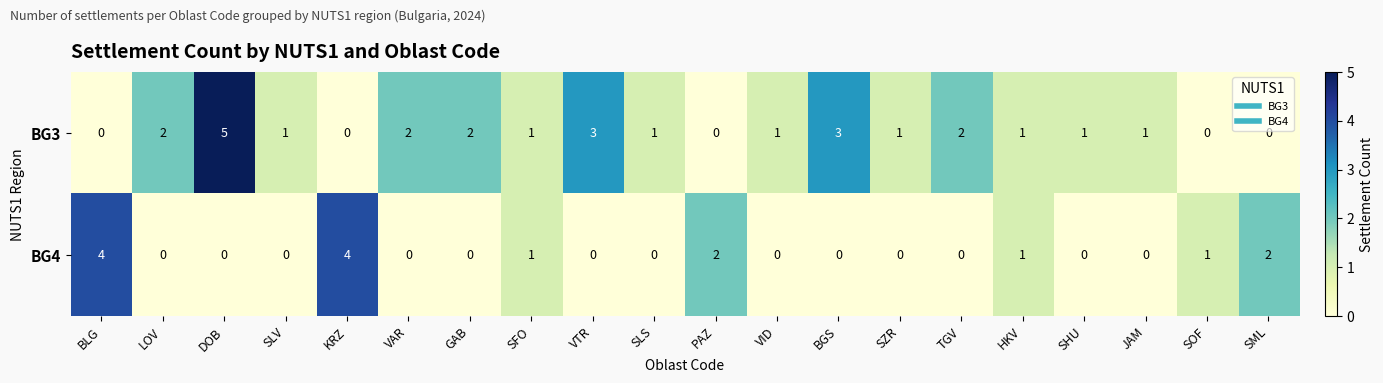

What is the difference between the maximum and second lowest values in the BG3 series?

5